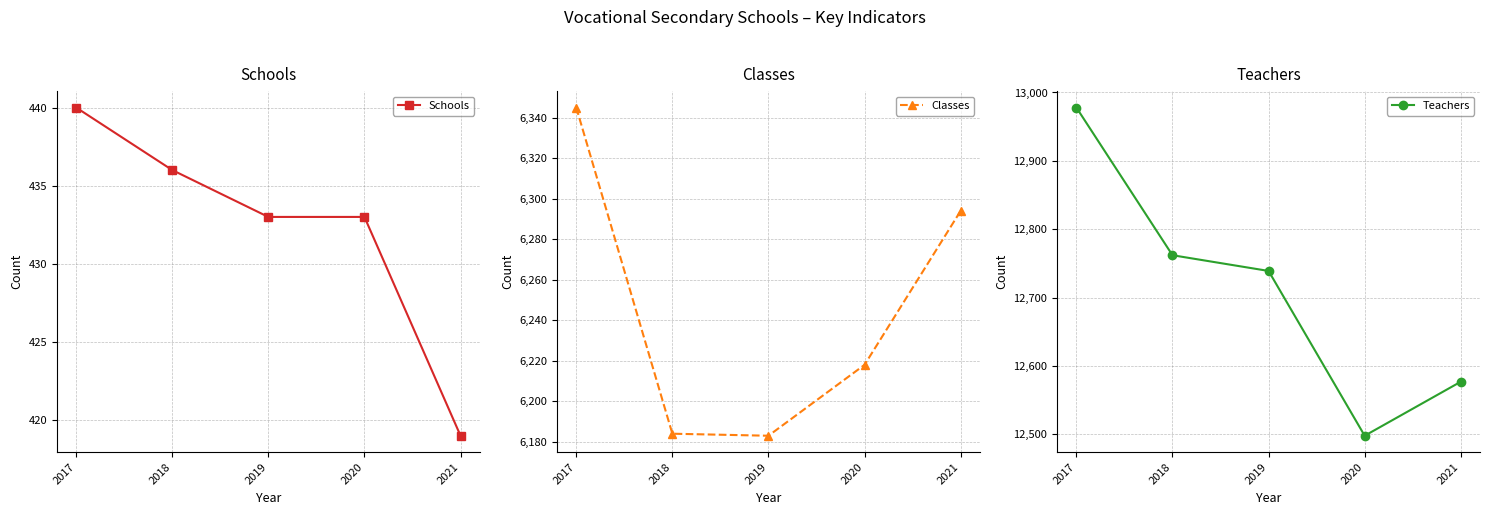

What is the value of the Classes point at the 4th from the left?

6218